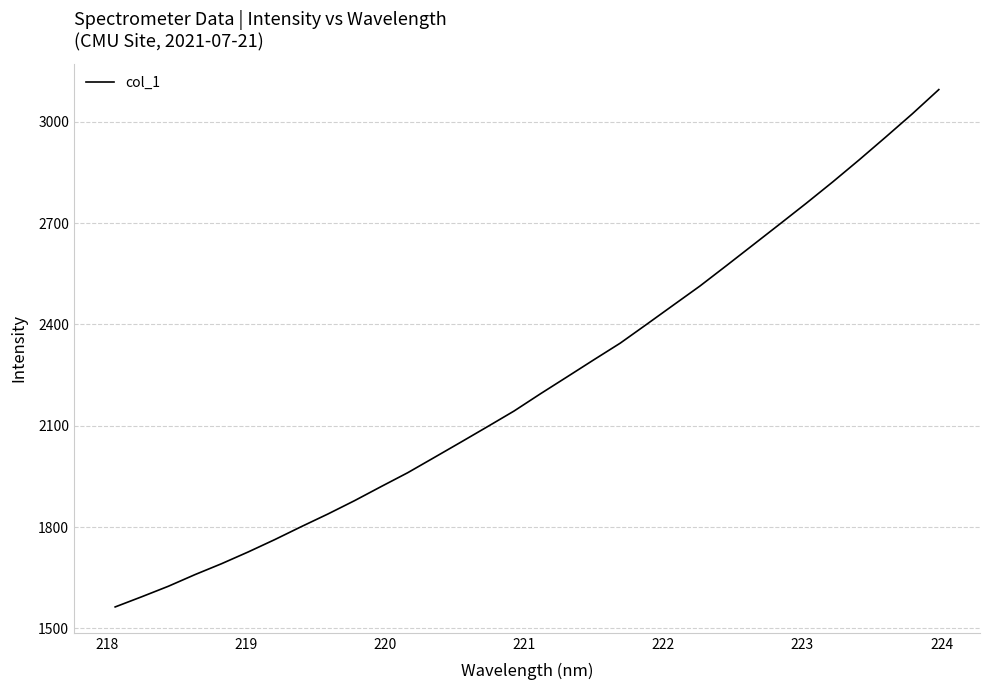

Does the chart have visible grid lines?

Yes